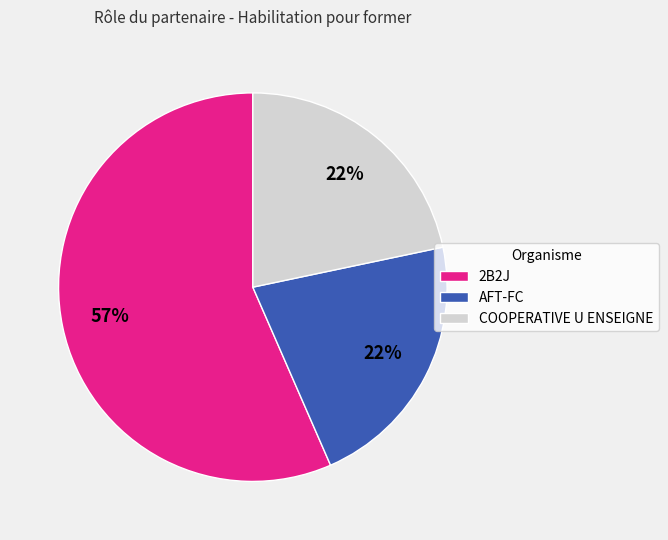

How many segments does this pie chart have?

3